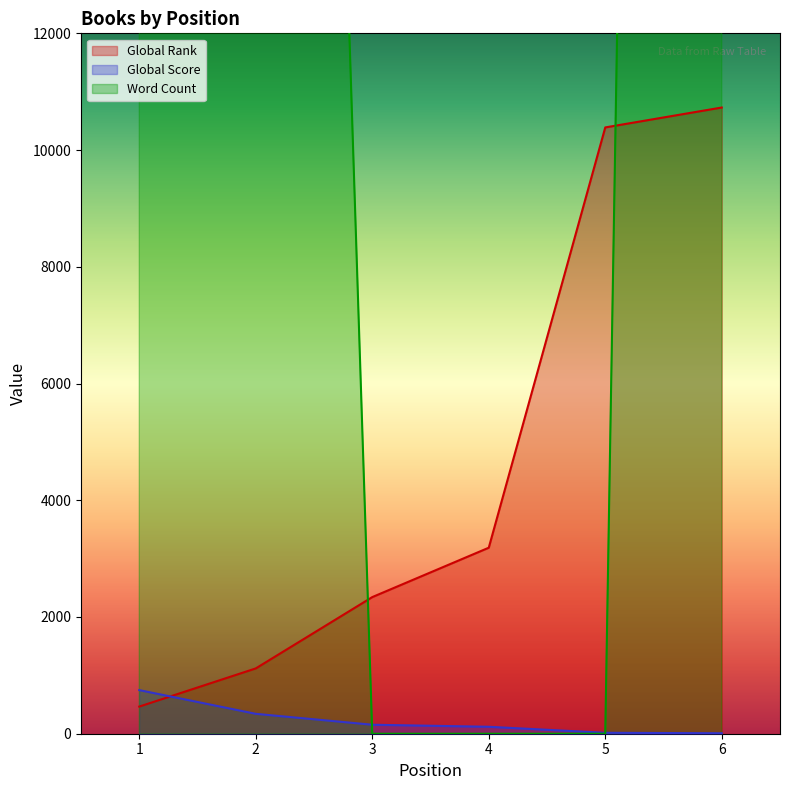

What is the spread (max minus min) of values at 3?

2341